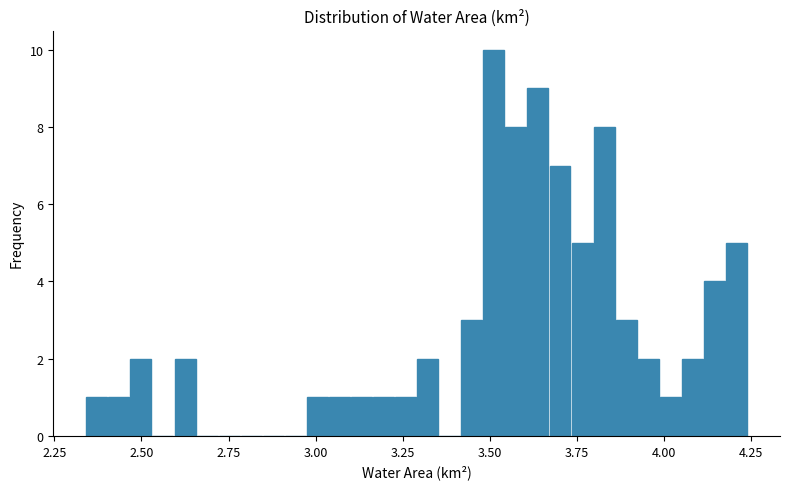

Around what value on the x-axis is the tallest bar? Give the approximate position of its centre, as read against the axis.

3.50